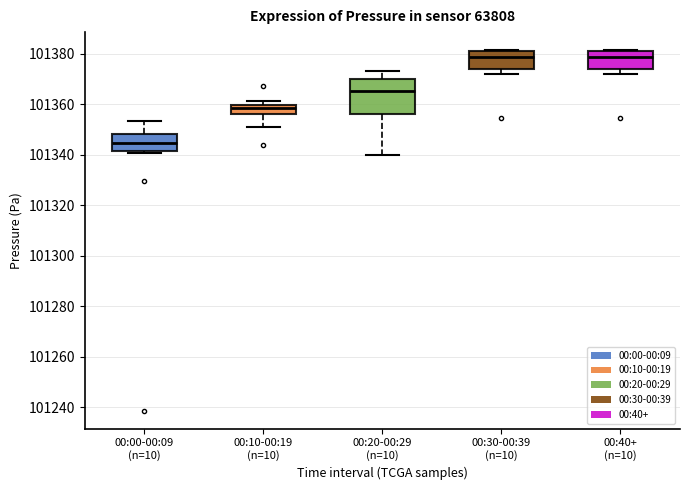

Where is the upper edge of the box for 00:20-00:29 (n=10) on the y-axis? The values are not printed on the chart, so give them approximately, as read against the axis.

101370